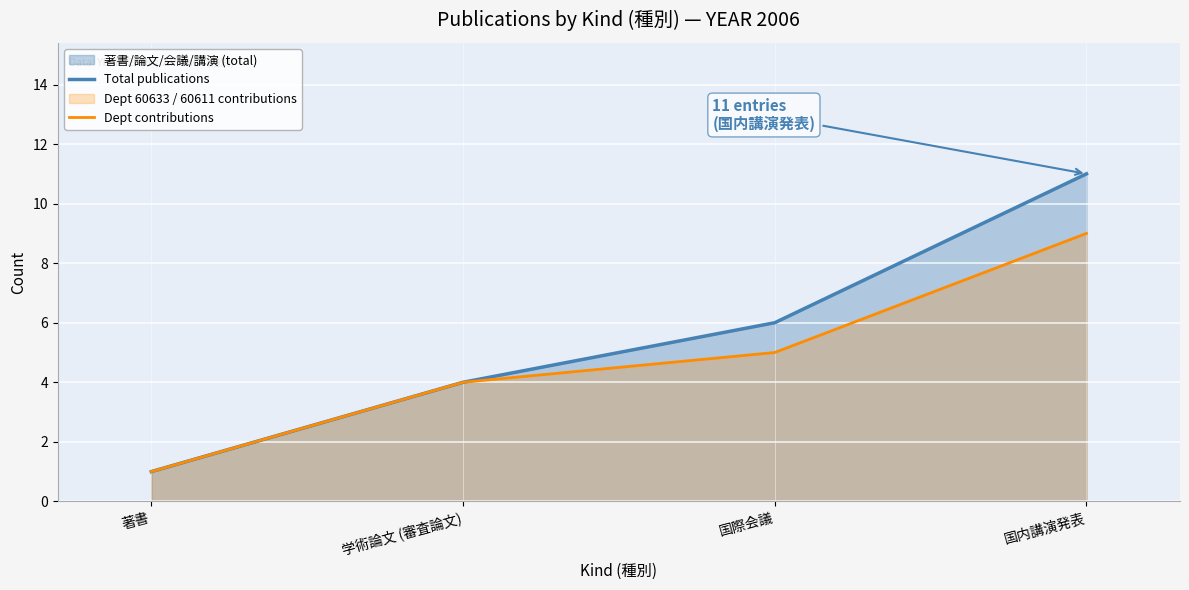

At which label does Dept contributions first exceed 5?

国内講演発表